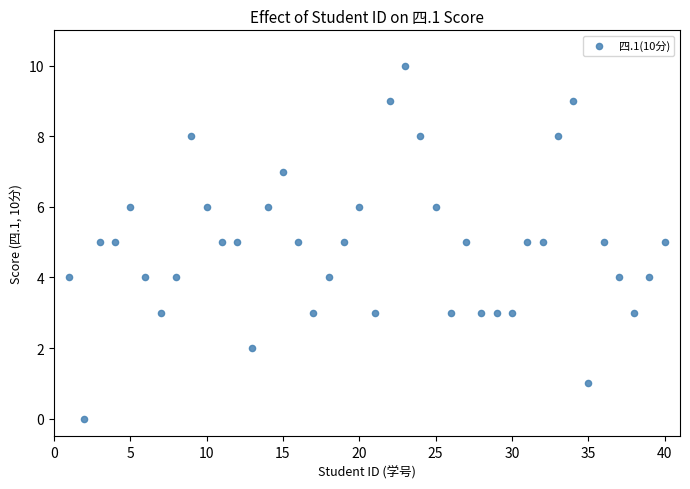

What is the range of Y values (max minus min)?

10